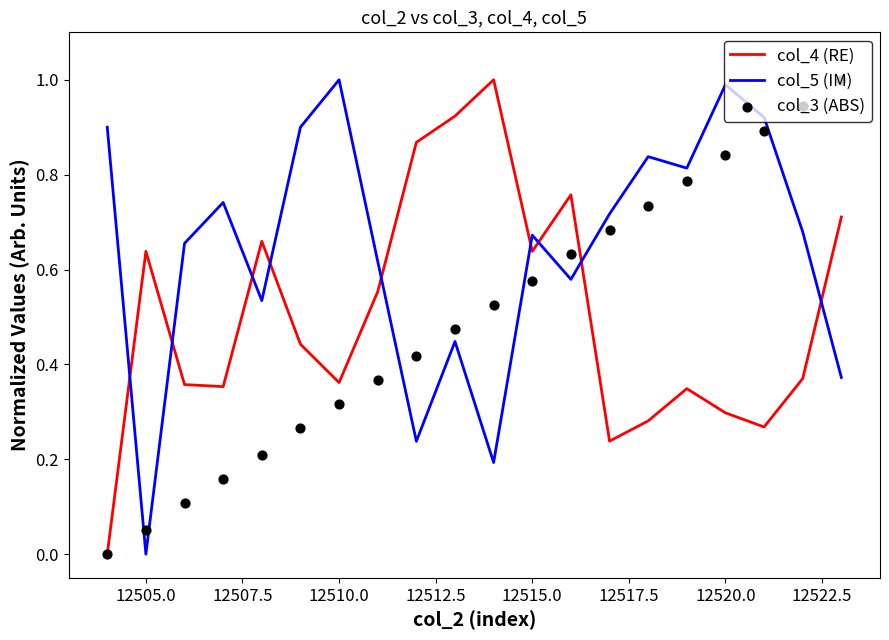

What is the total value across all series at 12505.0?

0.7